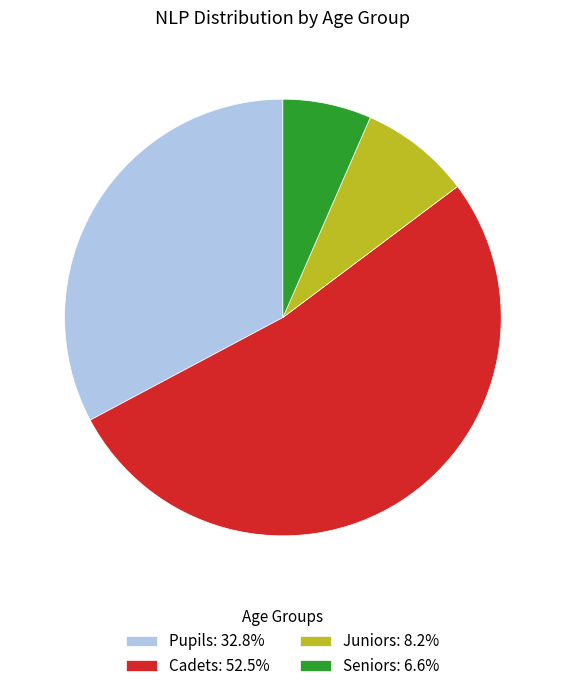

Is the sum of Juniors and Cadets greater than half?

Yes